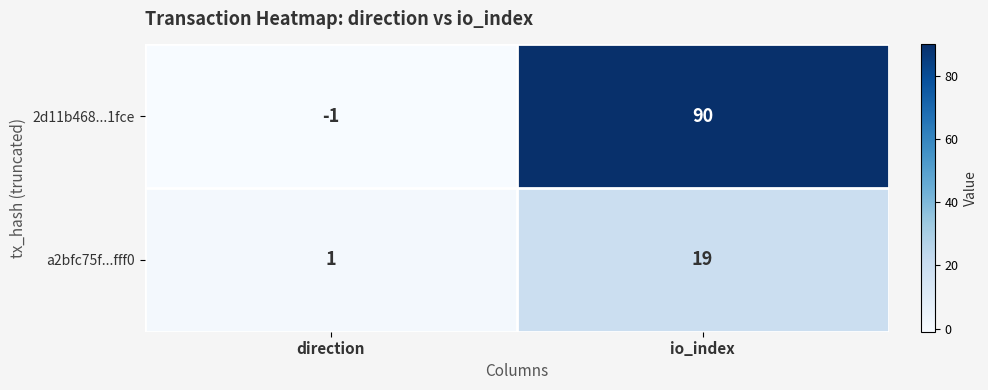

Which series changed the most between direction and io_index?

2d11b468...1fce